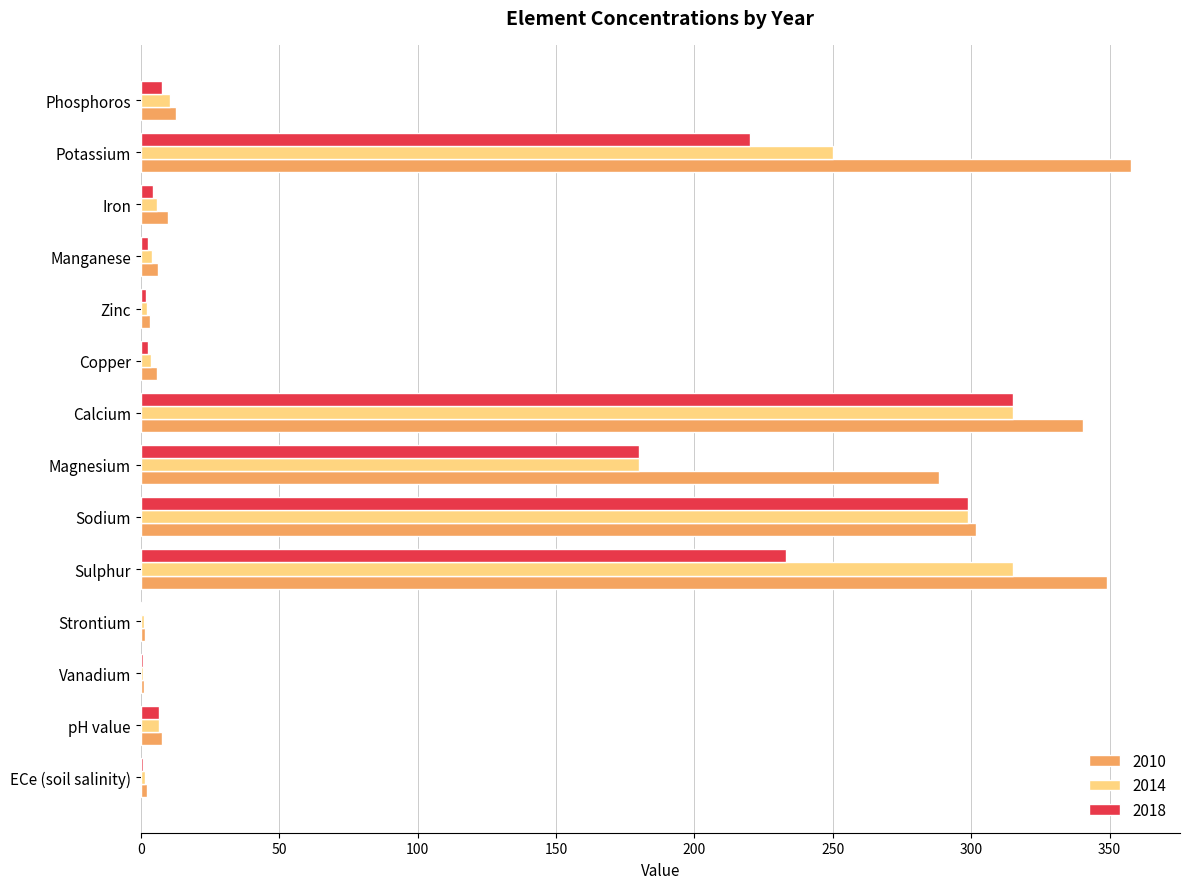

The 2018 series shows 436.6 at Sodium. True or false?

False